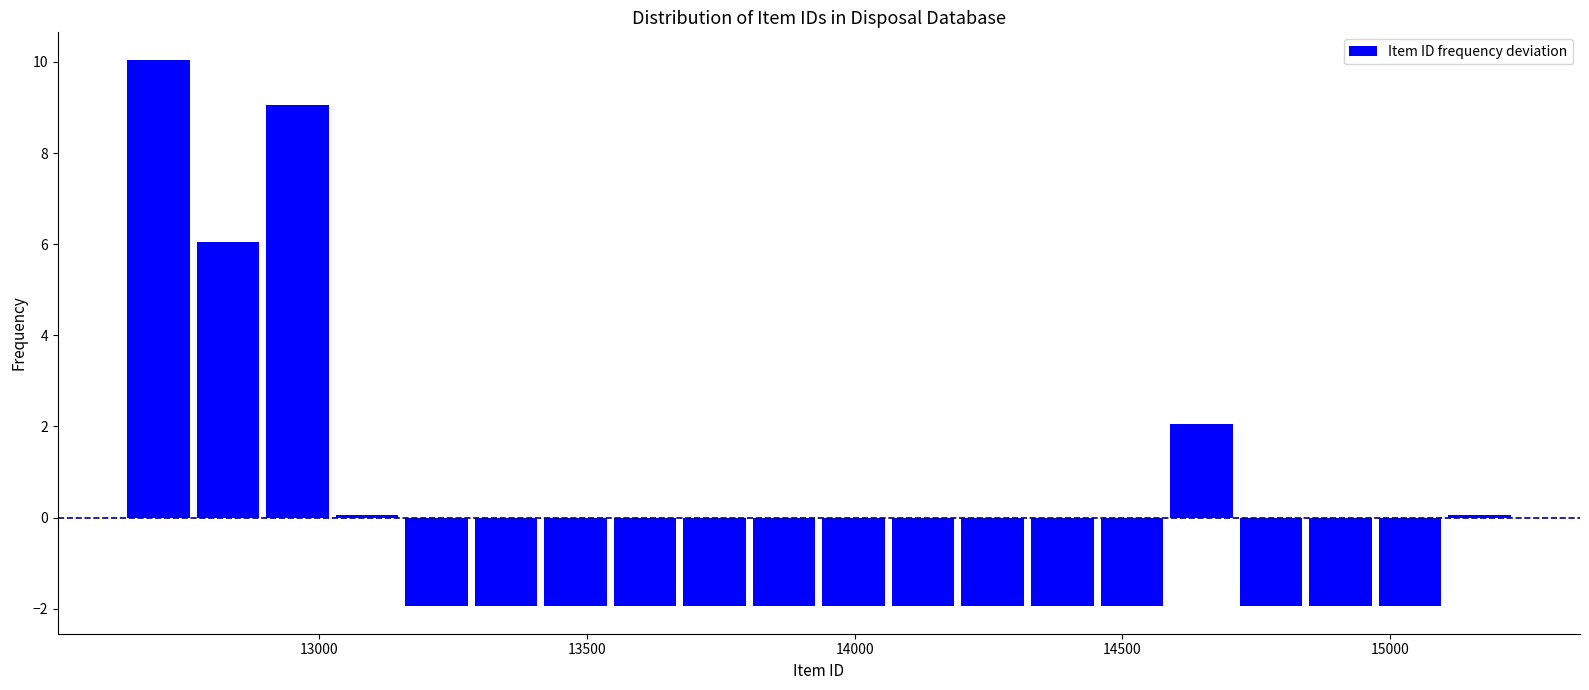

Around what value on the x-axis is the tallest bar? Give the approximate position of its centre, as read against the axis.

12700